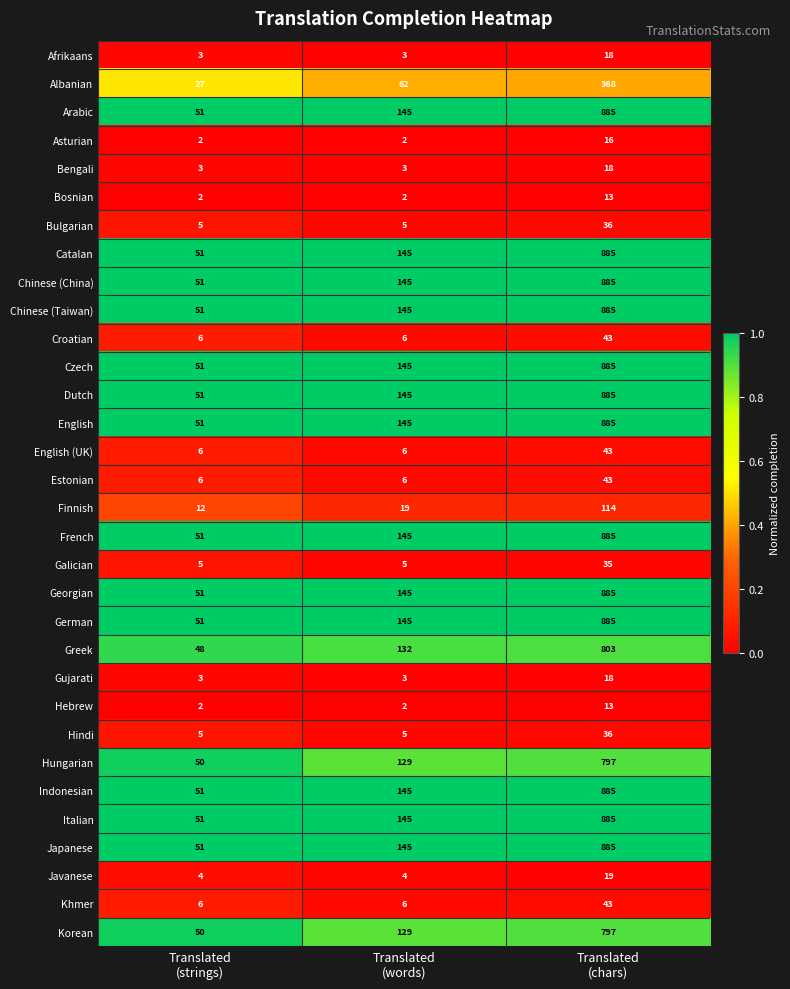

What is the total value across all series at Translated
(words)?

2414